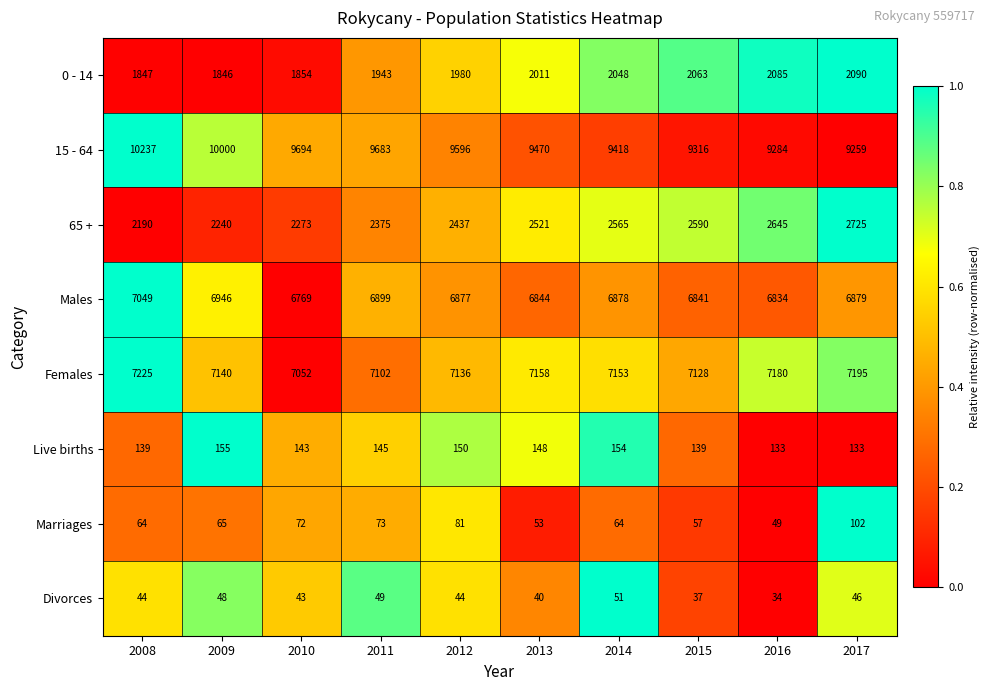

Is the value of Marriages at 2010 greater than the value of 15 - 64 at 2008?

No